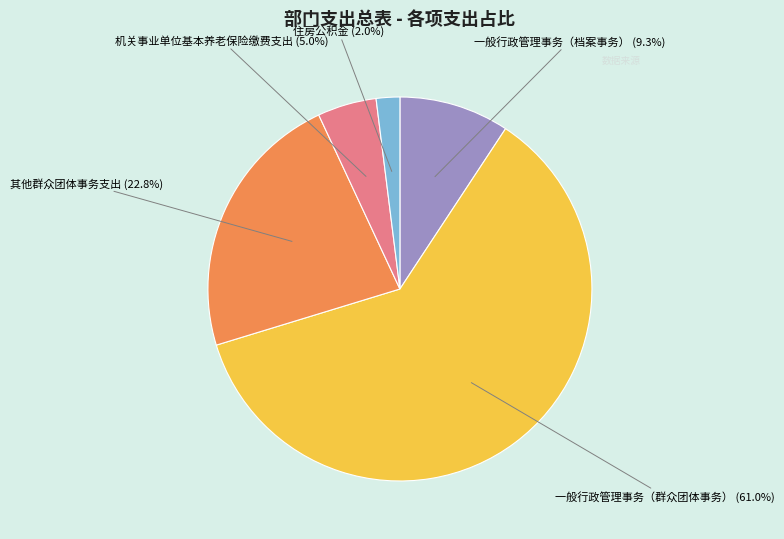

What percentage is the 一般行政管理事务（群众团体事务） slice, to the nearest percent?

61%